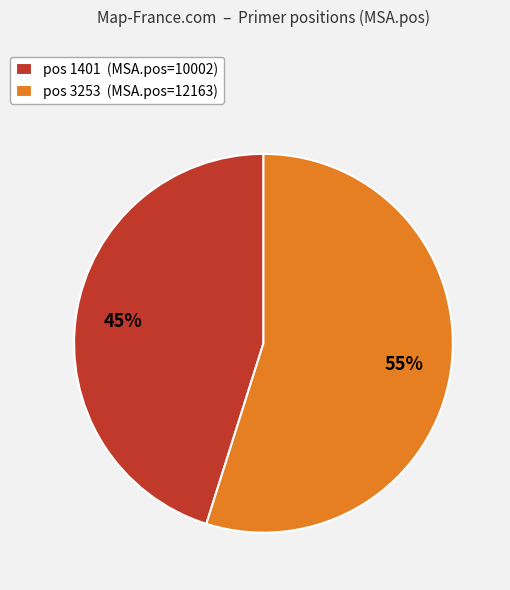

Is it true that pos 1401 (MSA.pos=10002) is 35% of the pie?

False